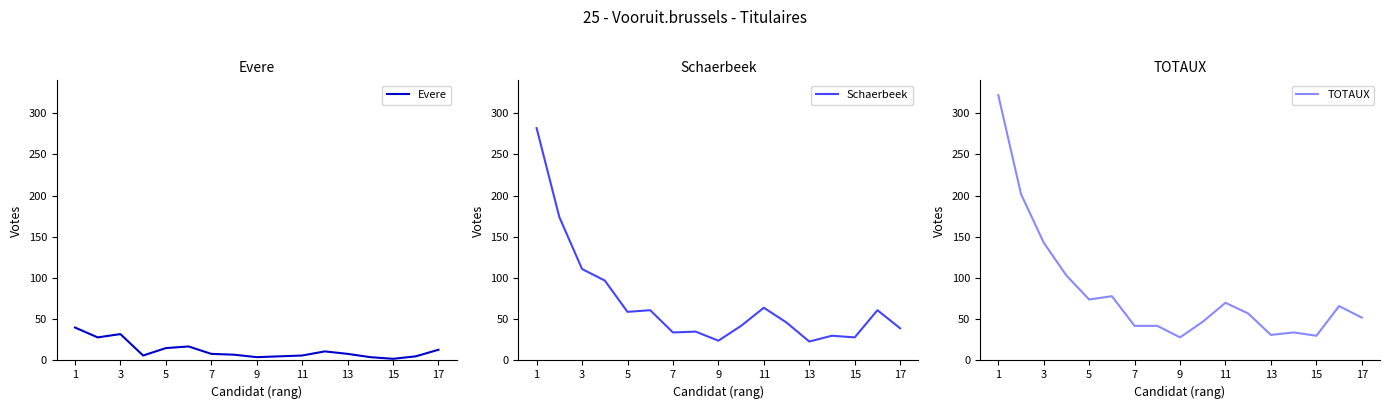

What is the maximum value shown in the chart?

322